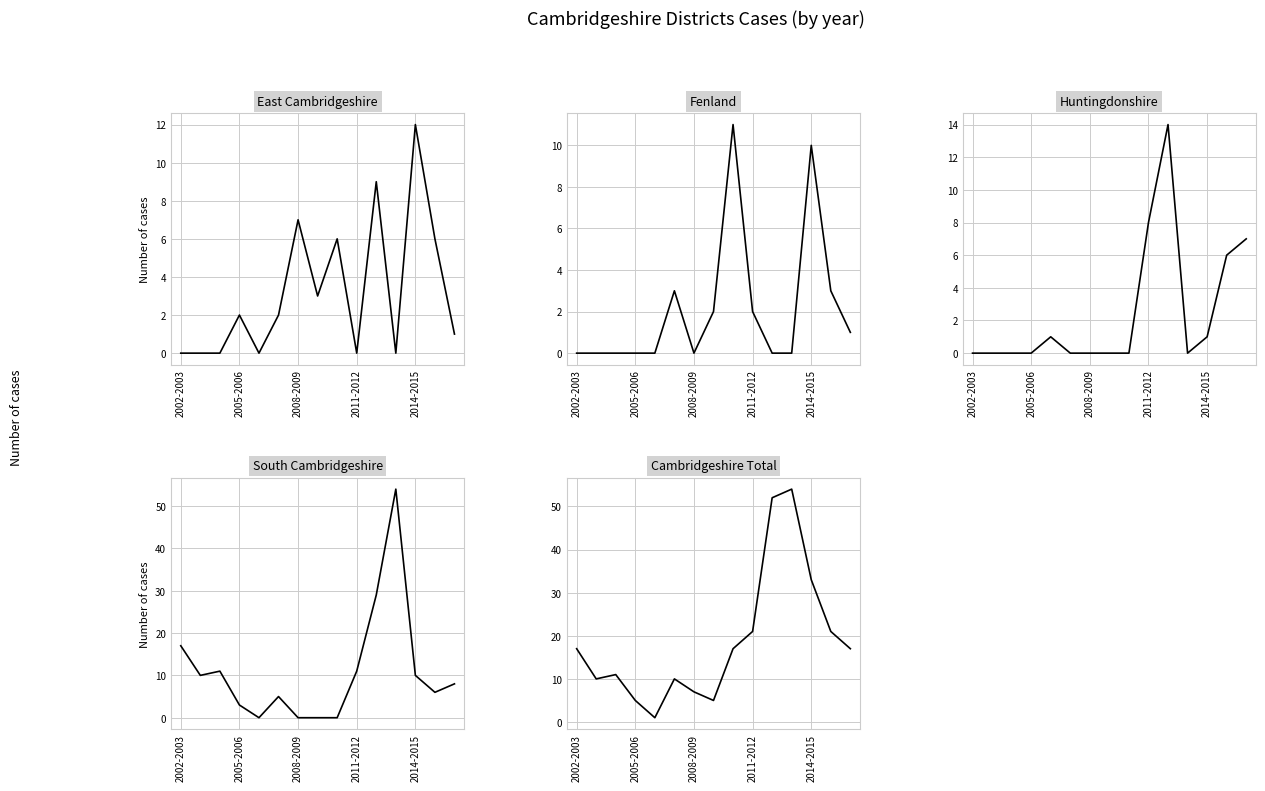

Reading left to right, list all the values displayed in this chart.

East Cambridgeshire: 0	0	0	2	0	2	7	3	6	0	9	0	12	6	1
Fenland: 0	0	0	0	0	3	0	2	11	2	0	0	10	3	1
Huntingdonshire: 0	0	0	0	1	0	0	0	0	8	14	0	1	6	7
South Cambridgeshire: 17	10	11	3	0	5	0	0	0	11	29	54	10	6	8
Cambridgeshire Total: 17	10	11	5	1	10	7	5	17	21	52	54	33	21	17